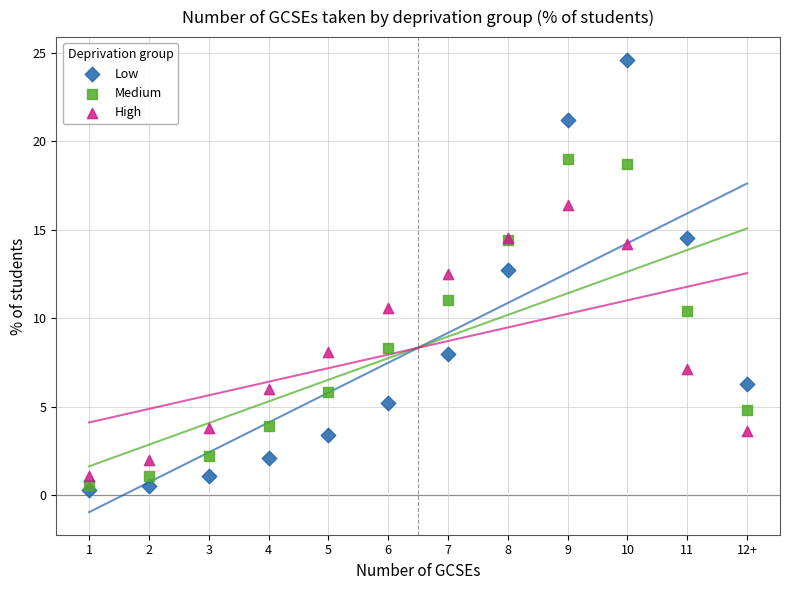

What are all the series names shown in the legend?

Low, Medium, High